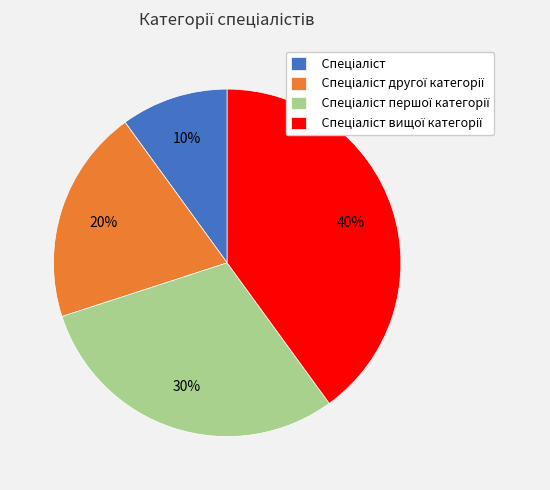

To the nearest percent, what is the average slice percentage?

25%